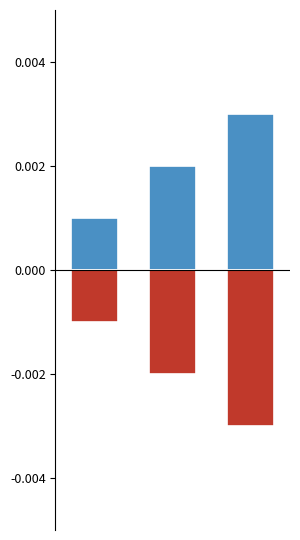

Rank the categories by Ідентифікатор (negative) value from lowest to highest.

2, 1, 0